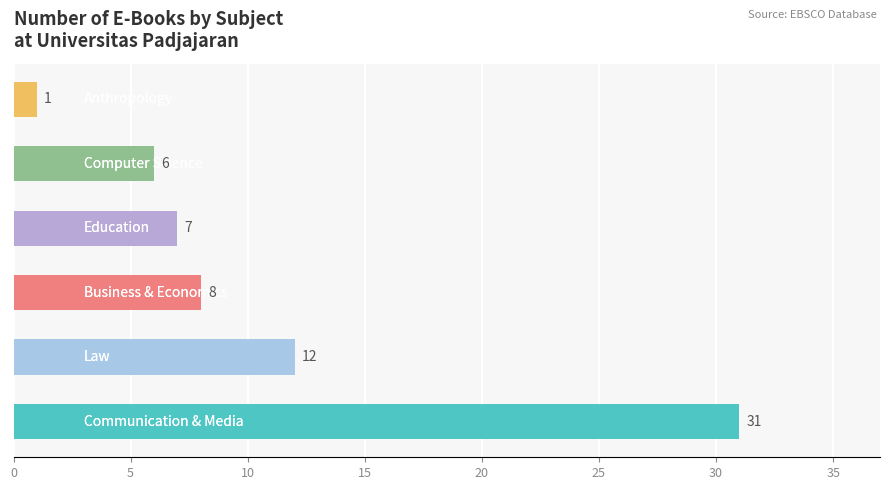

How many bars are there in total?

6